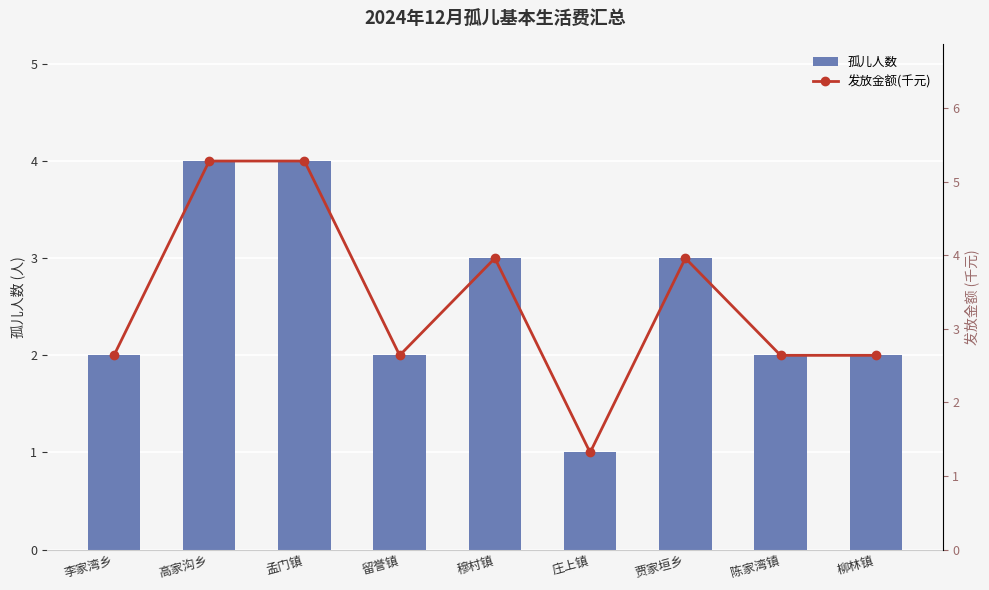

Count the number of categories in the chart.

9